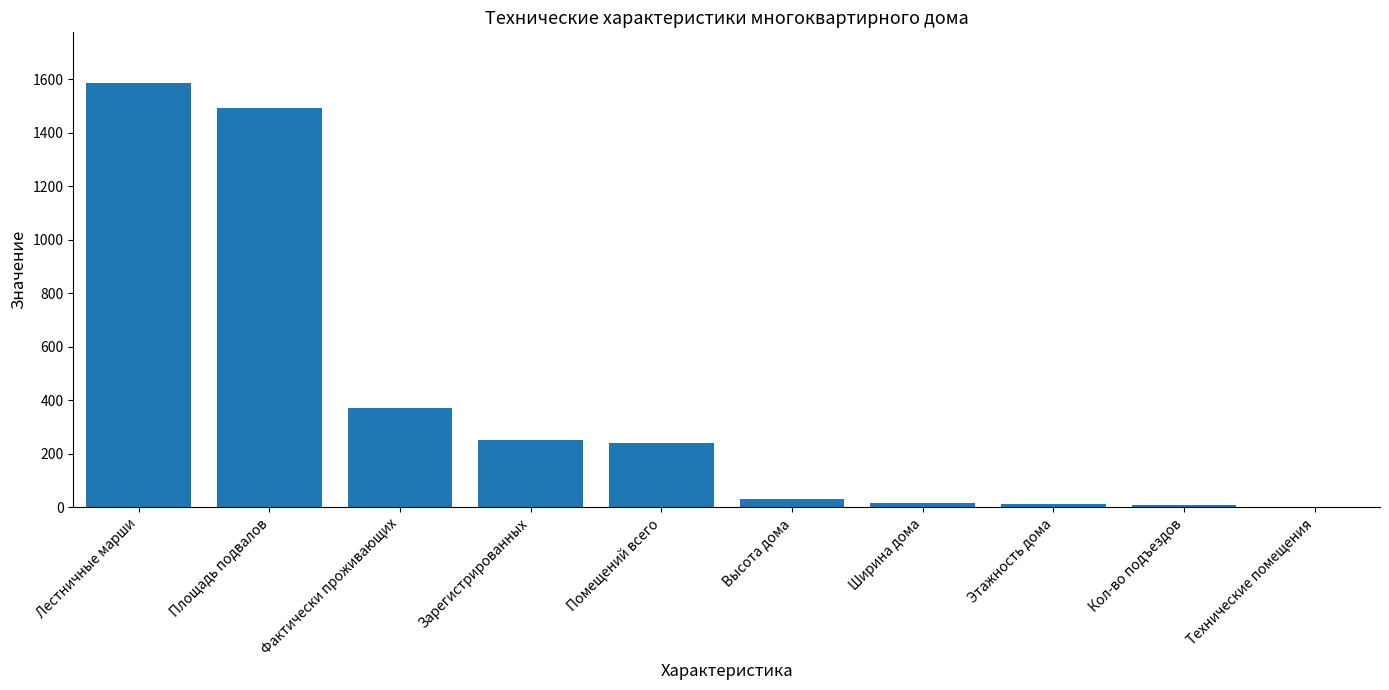

What is the change in value from Зарегистрированных to Технические помещения?

-250